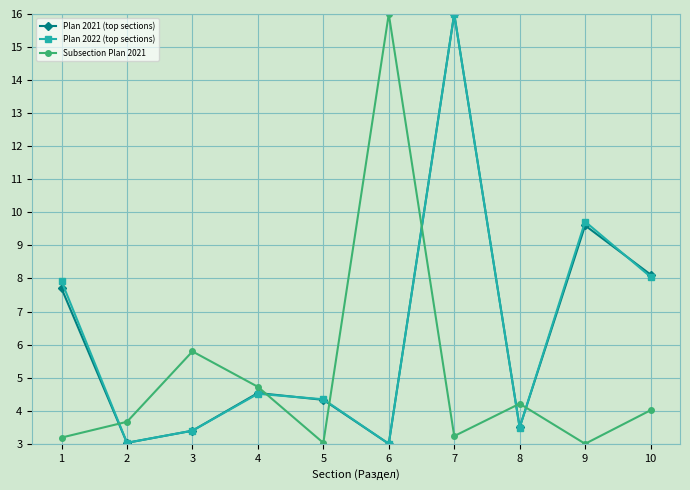

Reading left to right, transcribe all the data shown in this chart.

Plan 2021 (top sections): 1=7.7	2=3.0	3=3.4	4=4.5	5=4.3	6=3.0	7=16.0	8=3.5	9=9.6	10=8.1
Plan 2022 (top sections): 1=7.9	2=3.0	3=3.4	4=4.5	5=4.3	6=3.0	7=16.0	8=3.5	9=9.7	10=8.1
Subsection Plan 2021: 1=3.2	2=3.7	3=5.8	4=4.7	5=3.0	6=16.0	7=3.2	8=4.2	9=3.0	10=4.0